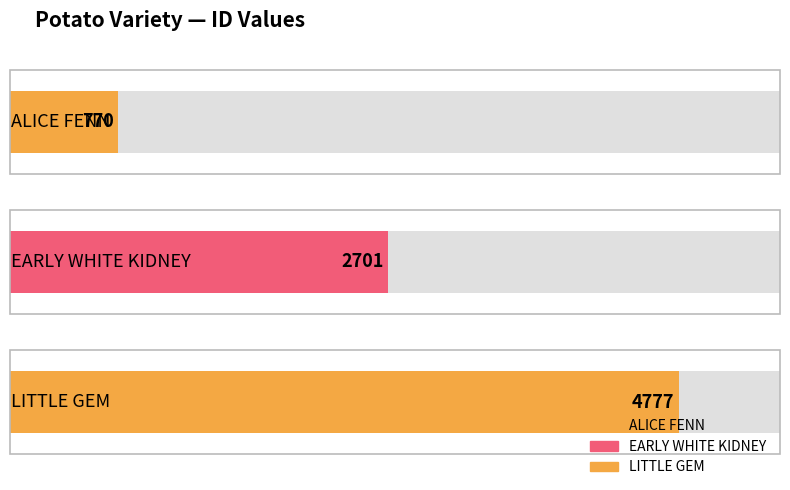

At which category does the chart reach its peak across all series?

LITTLE GEM